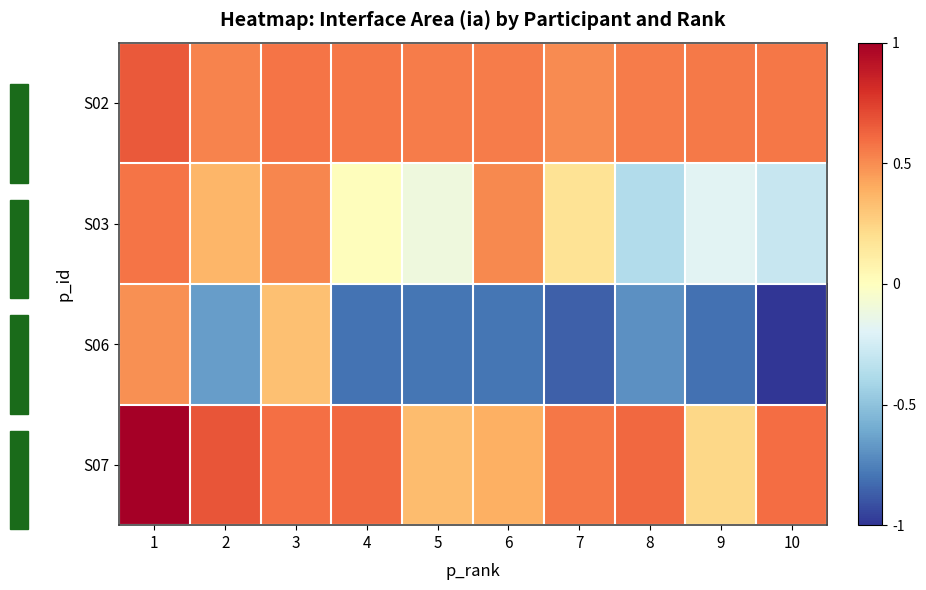

How many categories are shown in the chart?

10